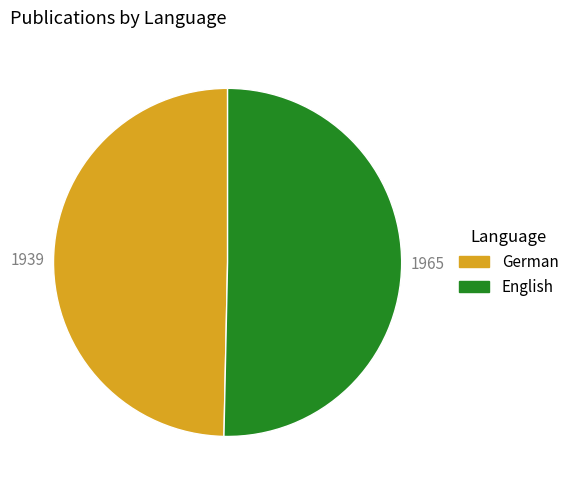

Rank the categories by value from highest to lowest.

English, German